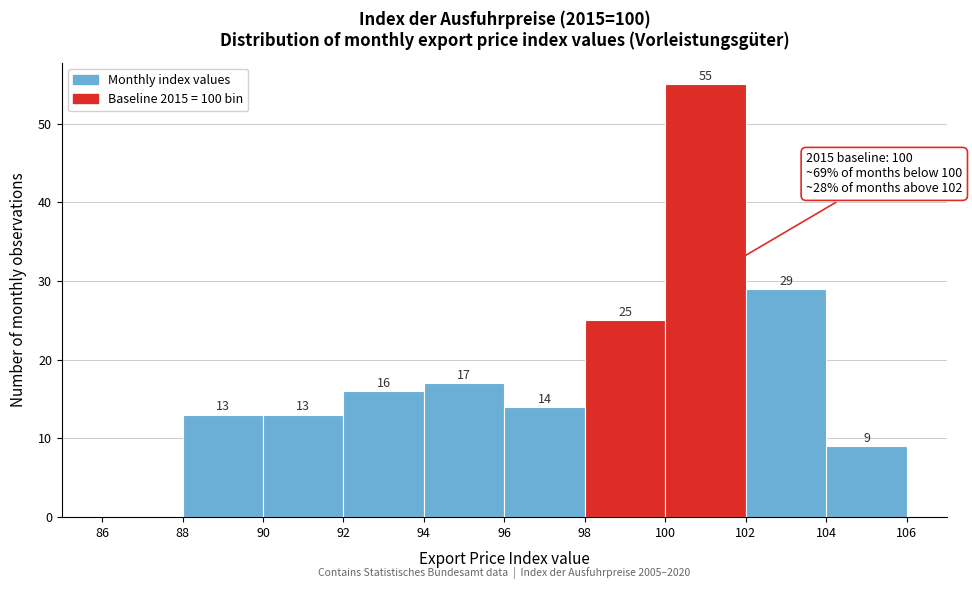

Over which range of the x-axis is the bar tallest?

100 to 102